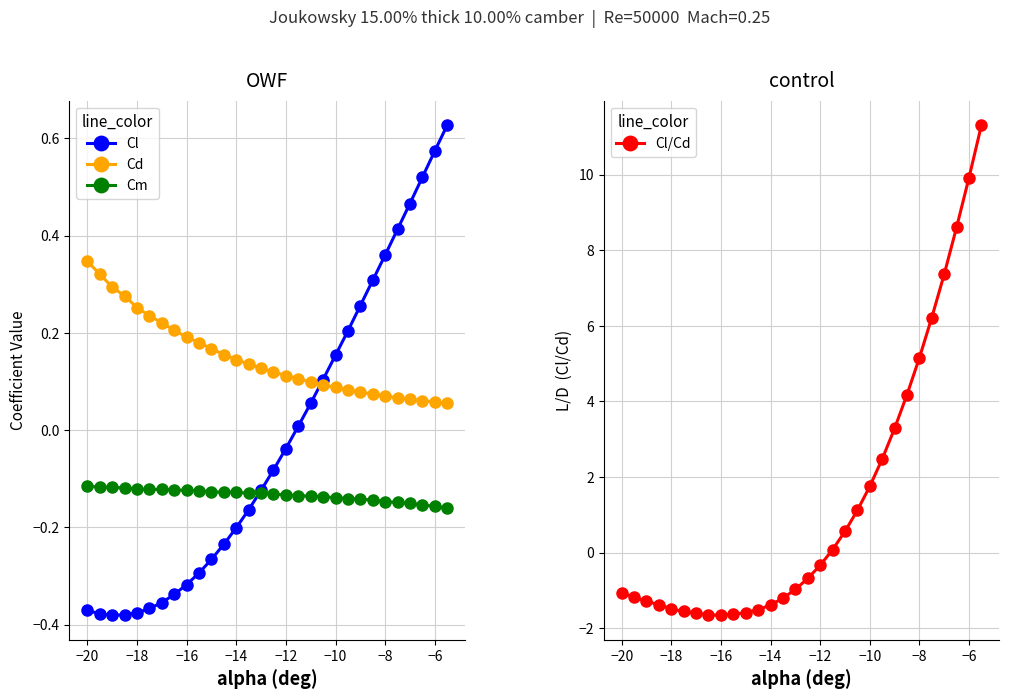

Is it true that Cl/Cd equals -1.4 at −14?

True